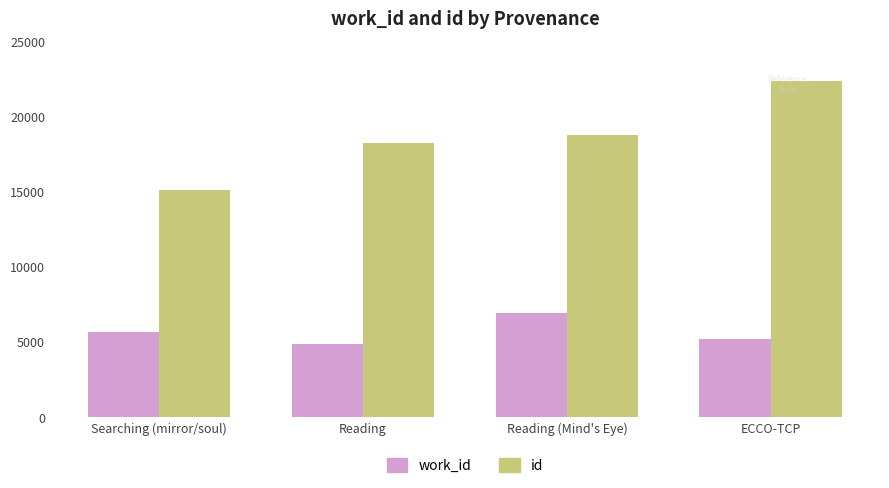

Rank the series at Reading (Mind's Eye) from highest to lowest value.

id, work_id